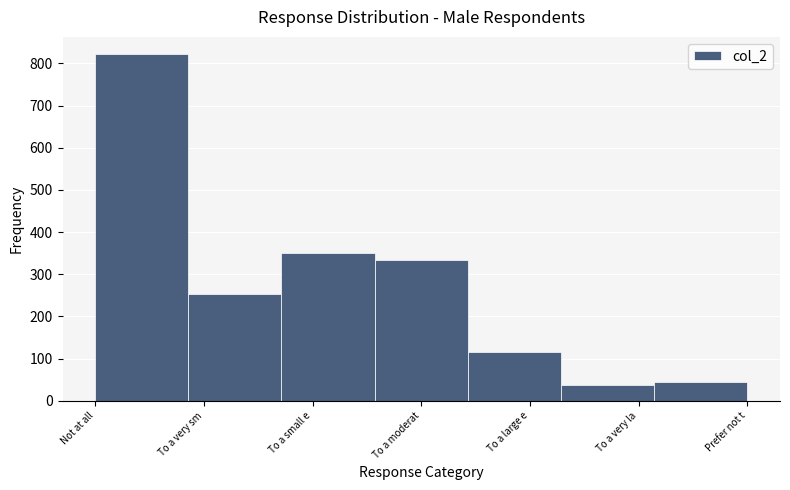

Reading left to right, list all the values displayed in this chart.

Not at all=822	To a very sm=253	To a small e=350	To a moderat=335	To a large e=115	To a very la=37	Prefer not t=44